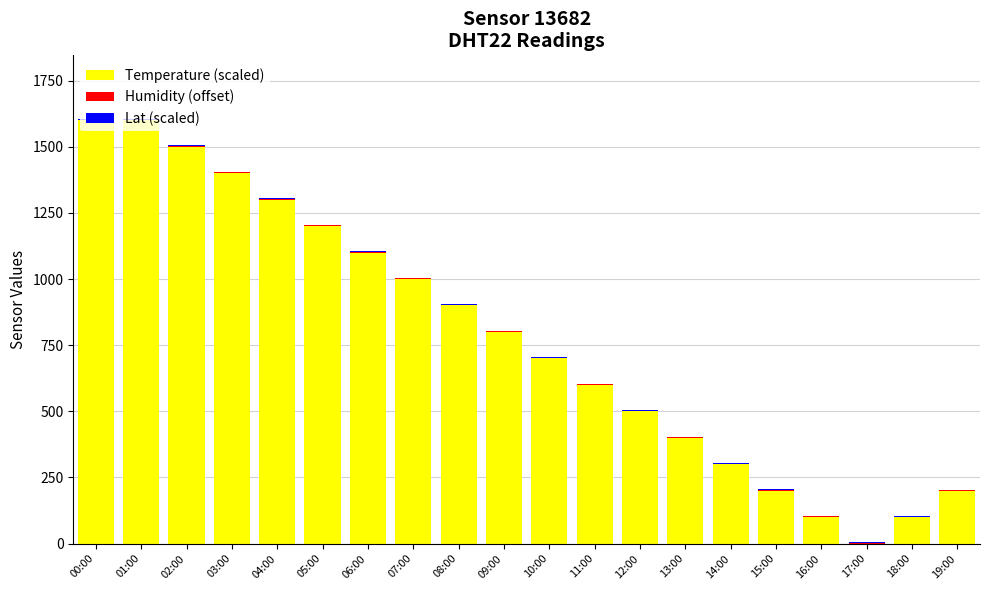

What is the maximum value for Temperature (scaled)?

1600.0